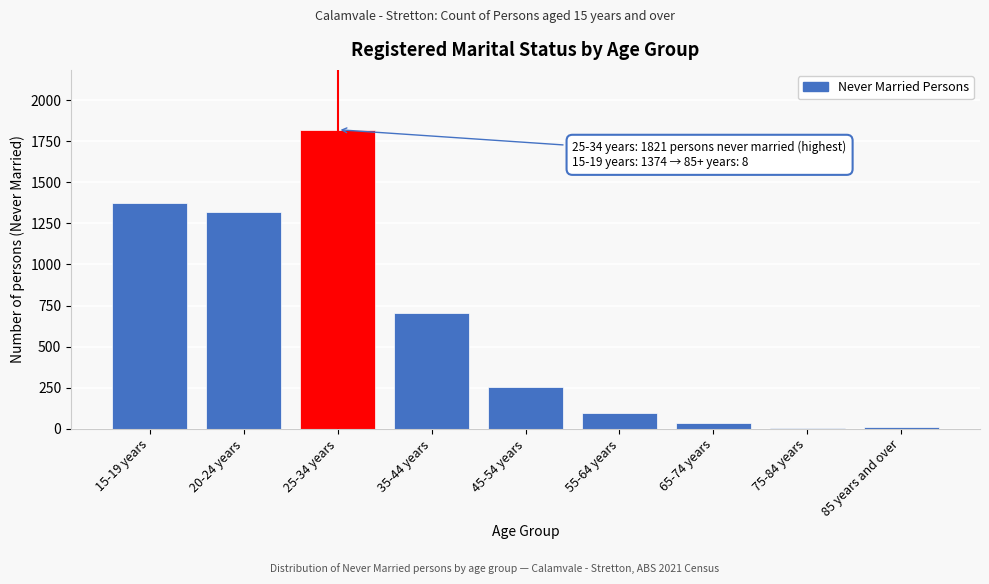

What is the maximum value shown in the chart?

1821